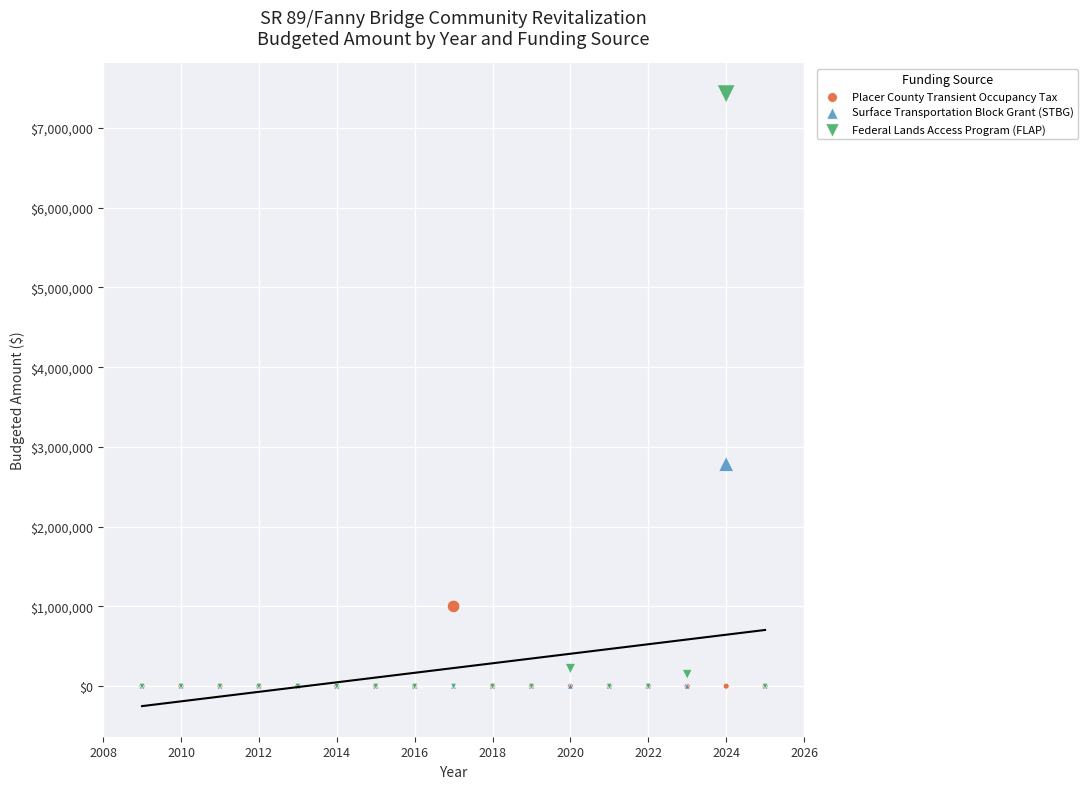

Which series reaches the maximum Y coordinate?

Federal Lands Access Program (FLAP)